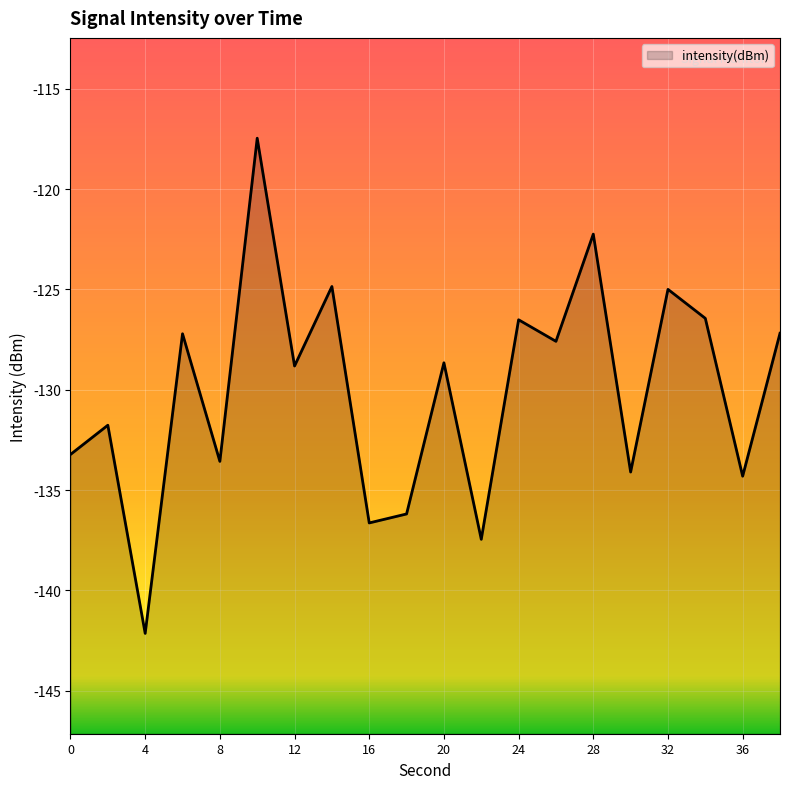

Count the number of data series in this chart.

1